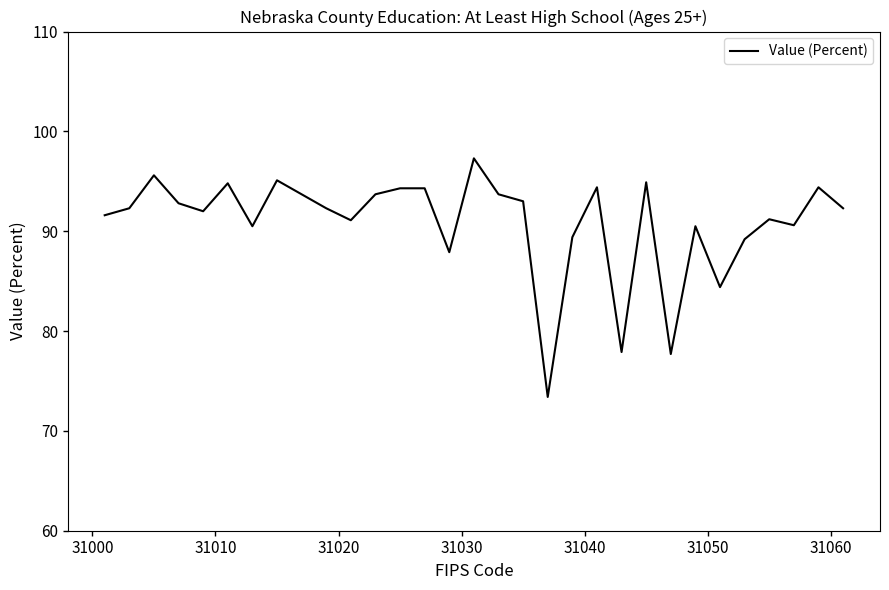

How many series are shown in this chart?

1